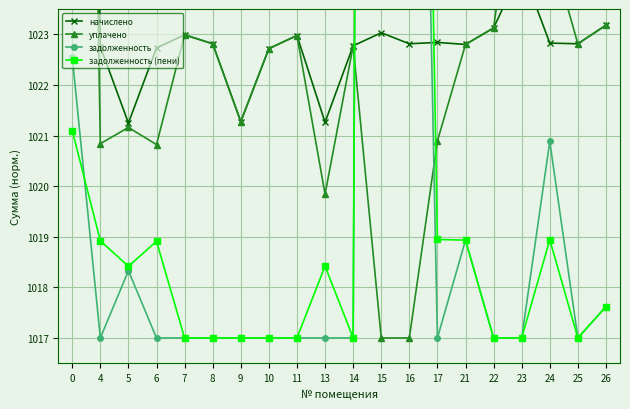

At which category does начислено reach its first local valley?

5